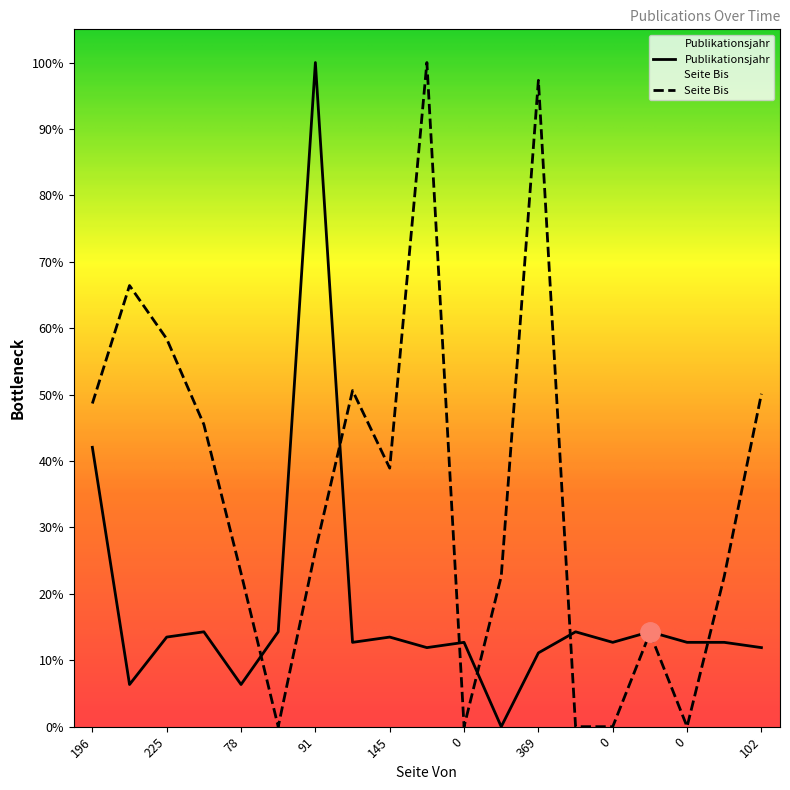

True or false: Seite Bis and Publikationsjahr cross at least once.

True